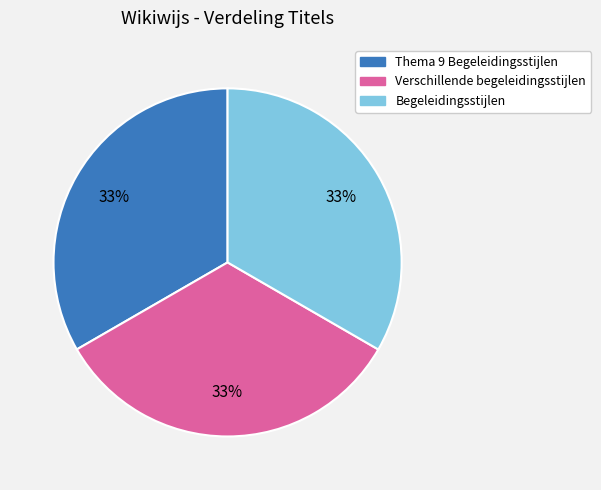

How many segments does this pie chart have?

3